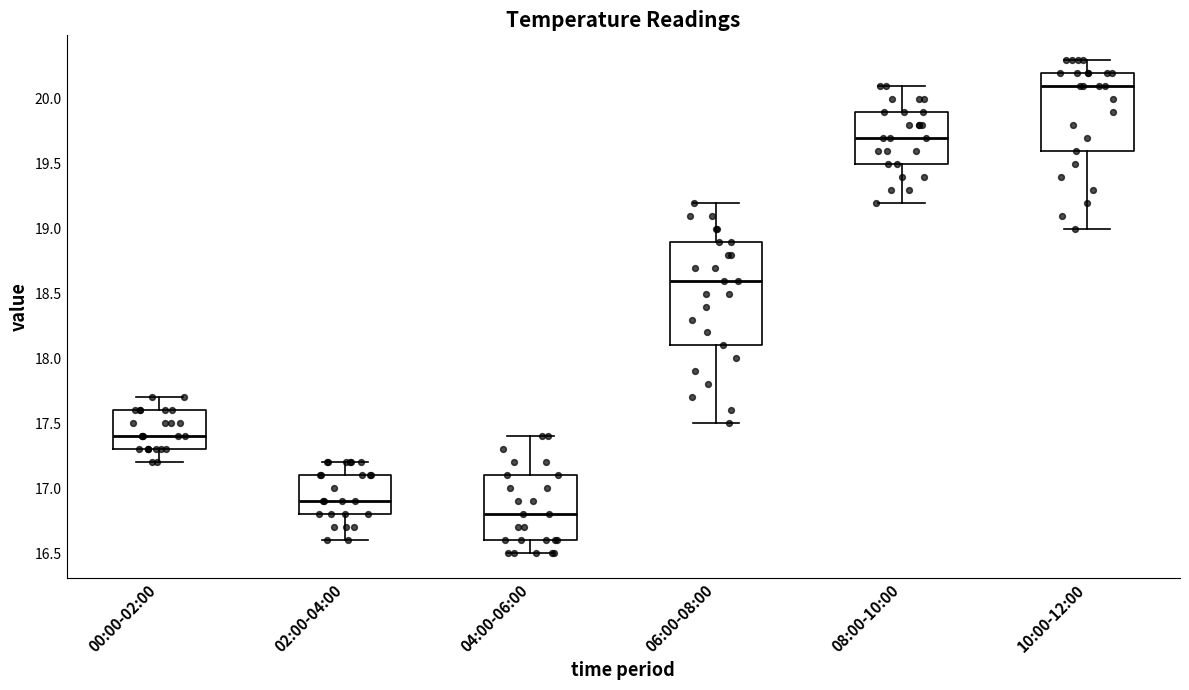

Reading left to right, read every box against the y-axis: the position of its median line, the range the box covers, and the ends of its whiskers. The values are not printed on the chart, so give them approximately, as read against the axis.

00:00-02:00: median 17.4, box 17.3 to 17.6, whiskers 17.2 to 17.7
02:00-04:00: median 16.9, box 16.8 to 17.1, whiskers 16.6 to 17.2
04:00-06:00: median 16.8, box 16.6 to 17.1, whiskers 16.5 to 17.4
06:00-08:00: median 18.6, box 18.1 to 18.9, whiskers 17.5 to 19.2
08:00-10:00: median 19.7, box 19.5 to 19.9, whiskers 19.2 to 20.1
10:00-12:00: median 20.1, box 19.6 to 20.2, whiskers 19.0 to 20.3